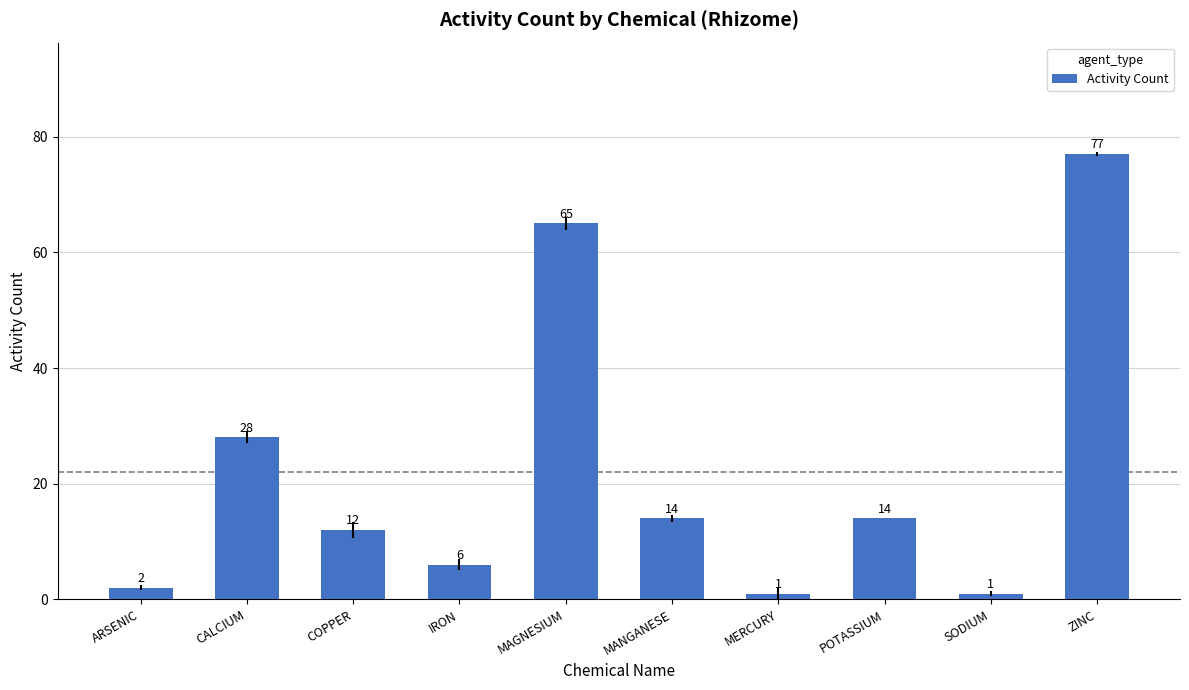

Is it true that the value at ZINC is 77?

True